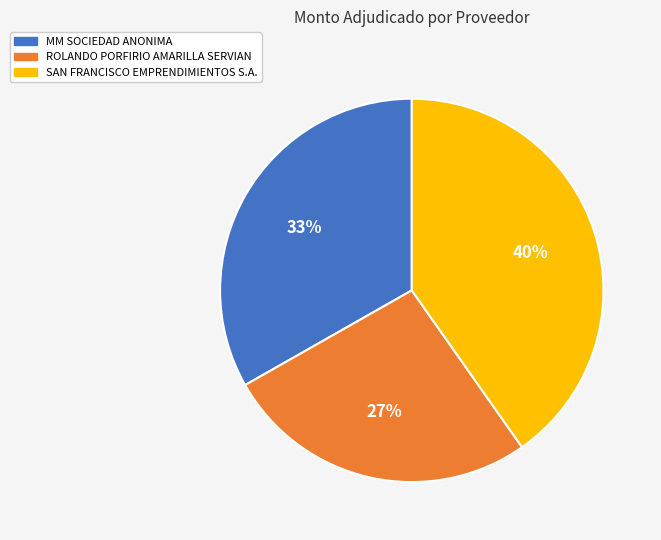

To the nearest percent, what percentage of the pie is SAN FRANCISCO EMPRENDIMIENTOS S.A.?

40%